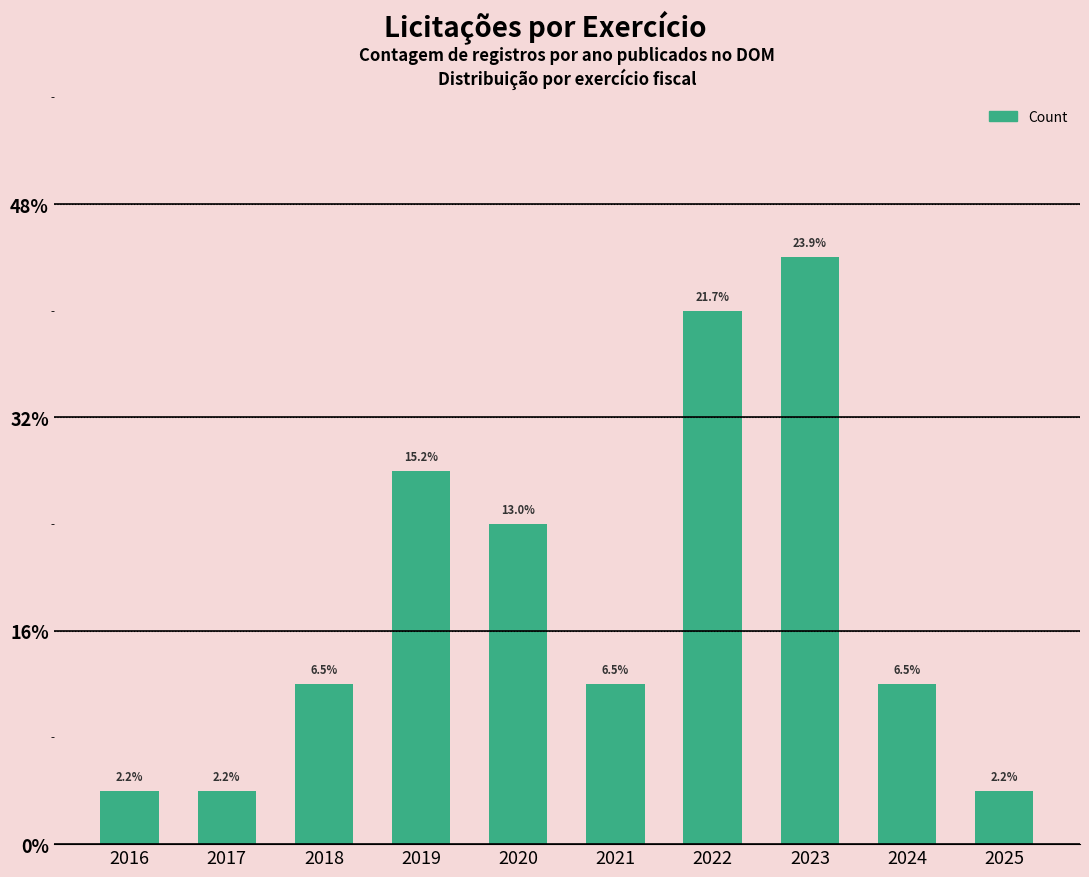

What is the approximate value at 2023?

11